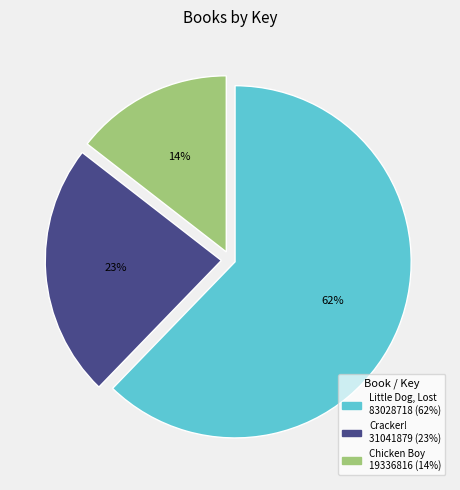

To the nearest percent, what is the difference between the largest and smallest slice percentages?

48%